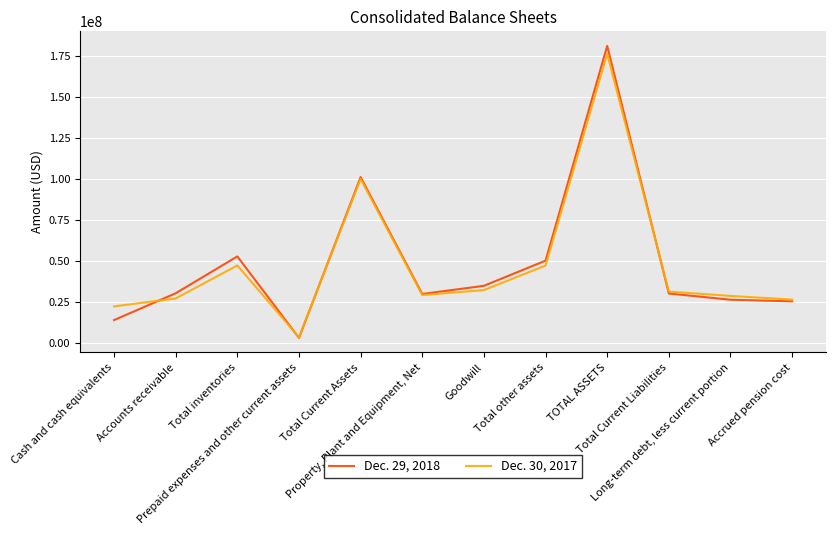

Rank the series at Total Current Assets from lowest to highest value.

Dec. 30, 2017, Dec. 29, 2018